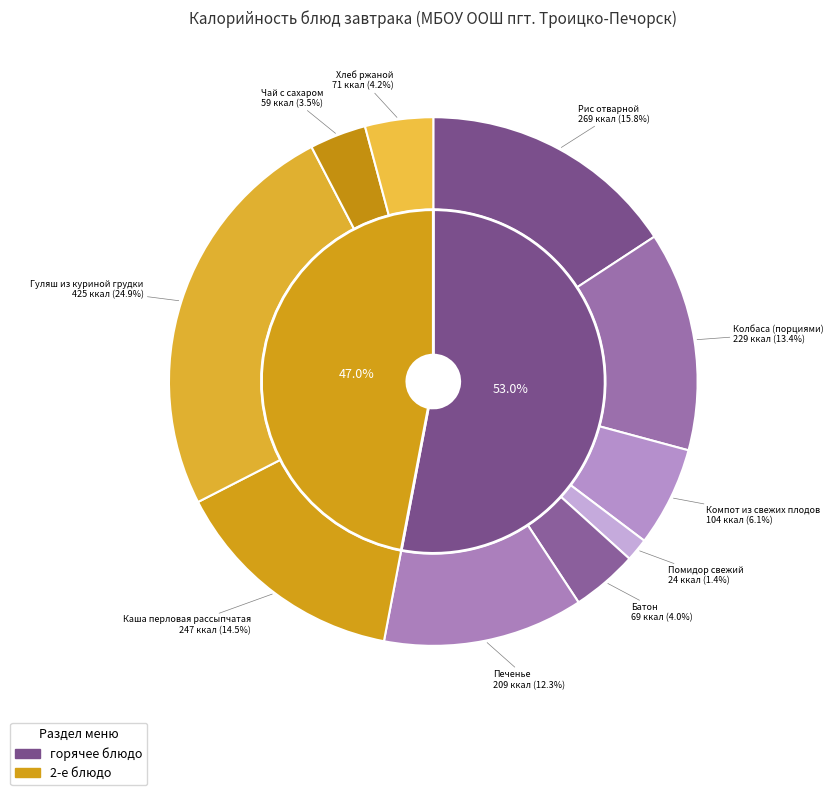

To the nearest percent, what is the difference between the Компот из свежих плодов and Чай с сахаром slice percentages?

3%